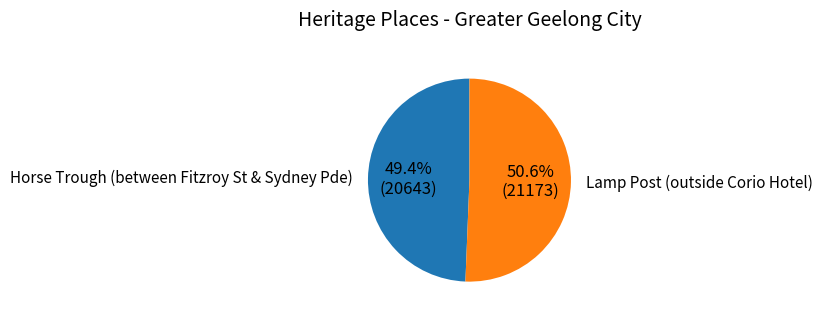

Count the number of slices in the pie.

2